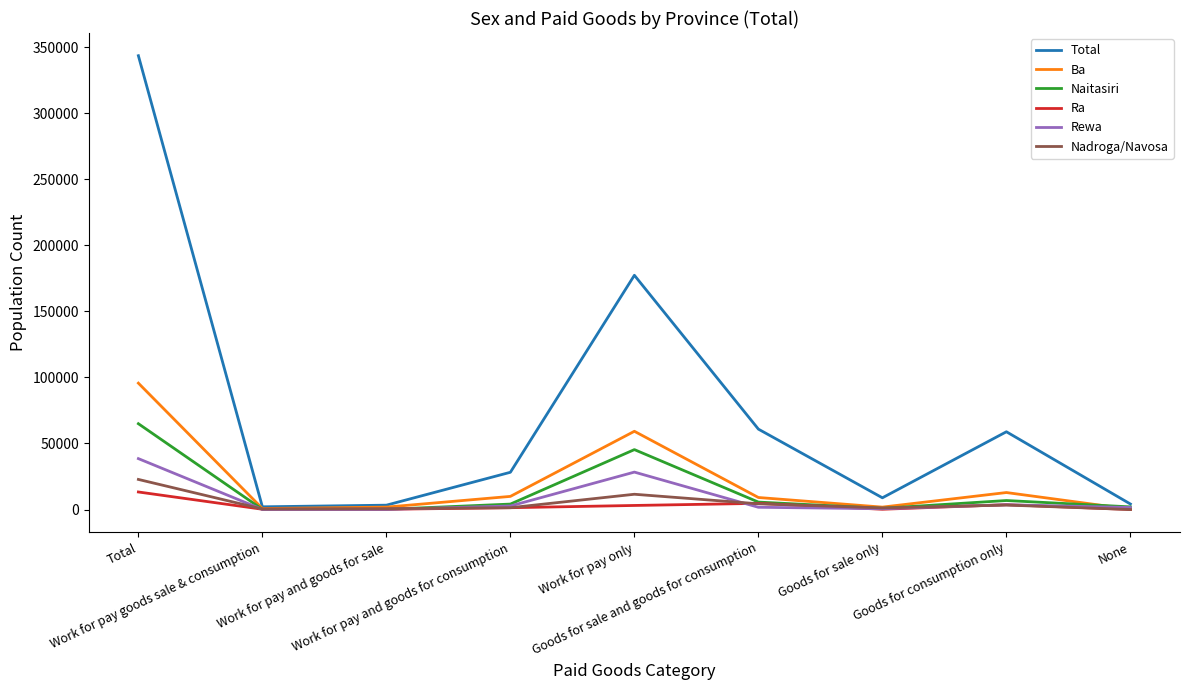

Is this an area chart (filled region under the line)?

No